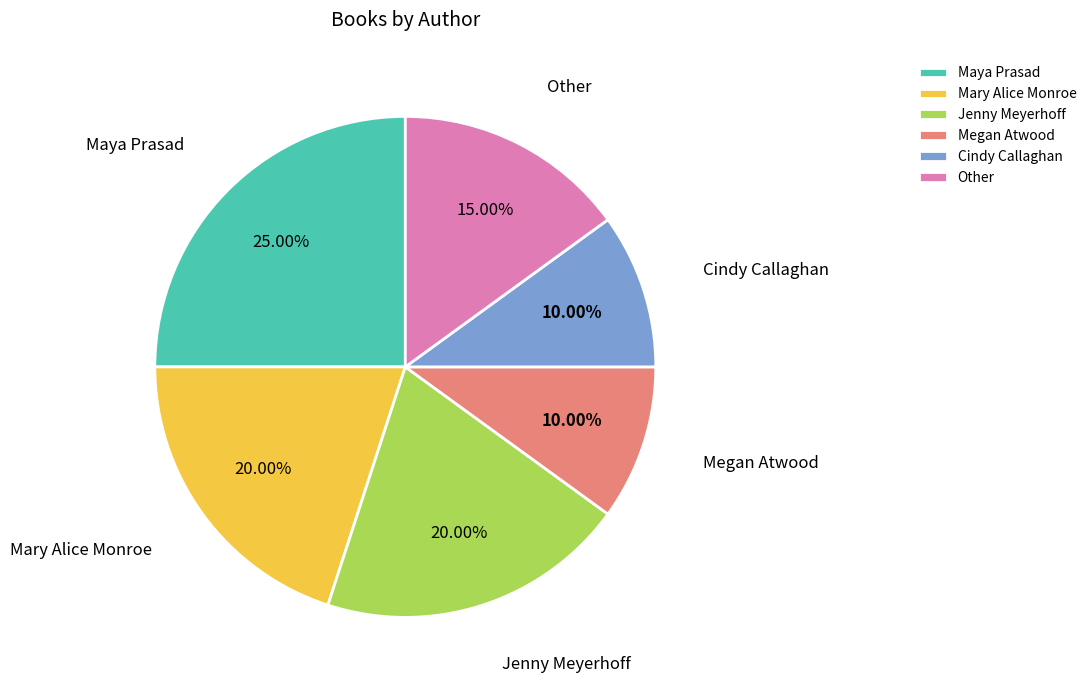

How many segments does this pie chart have?

6